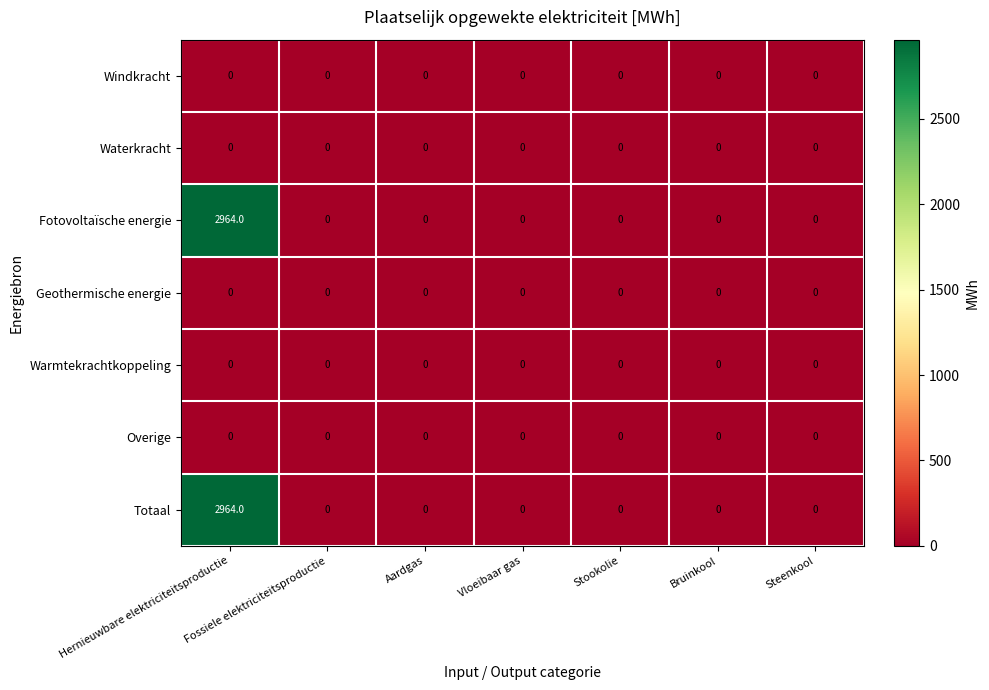

At which category is the sum across all series the highest?

Hernieuwbare elektriciteitsproductie